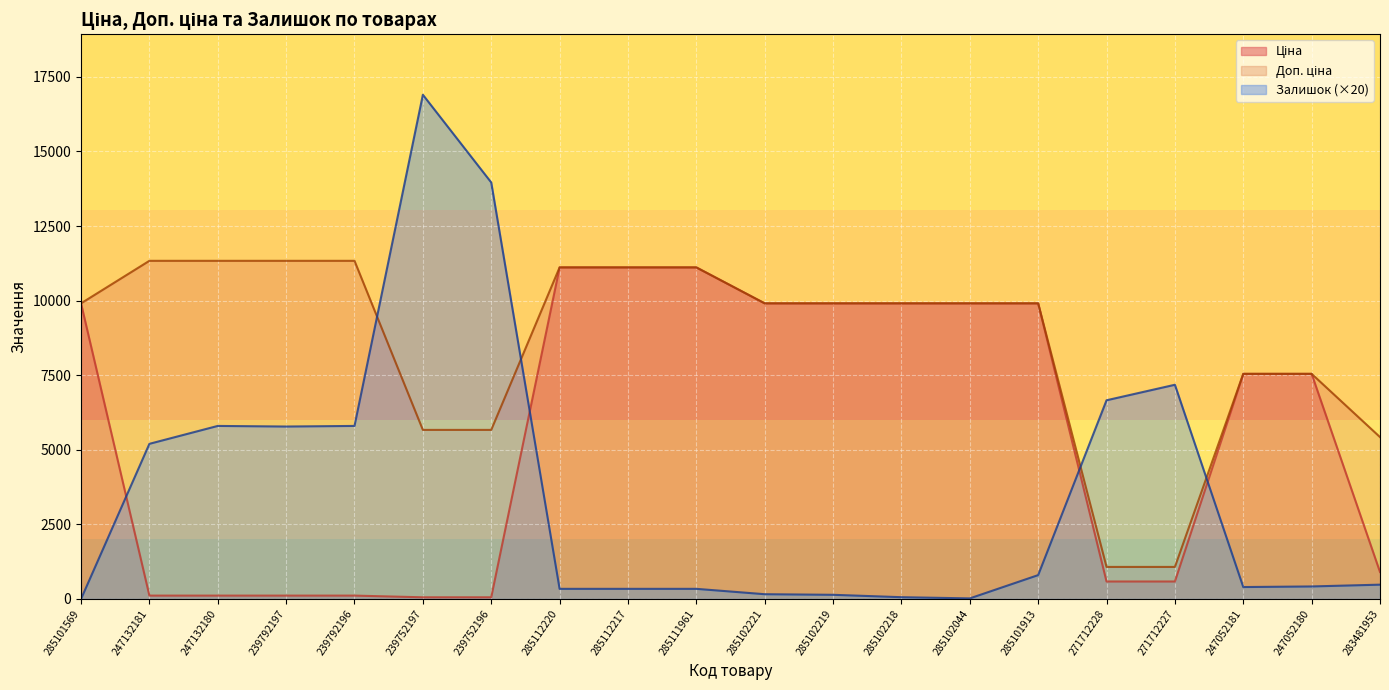

What is the difference between the highest and lowest values at 285102218?

9848.5